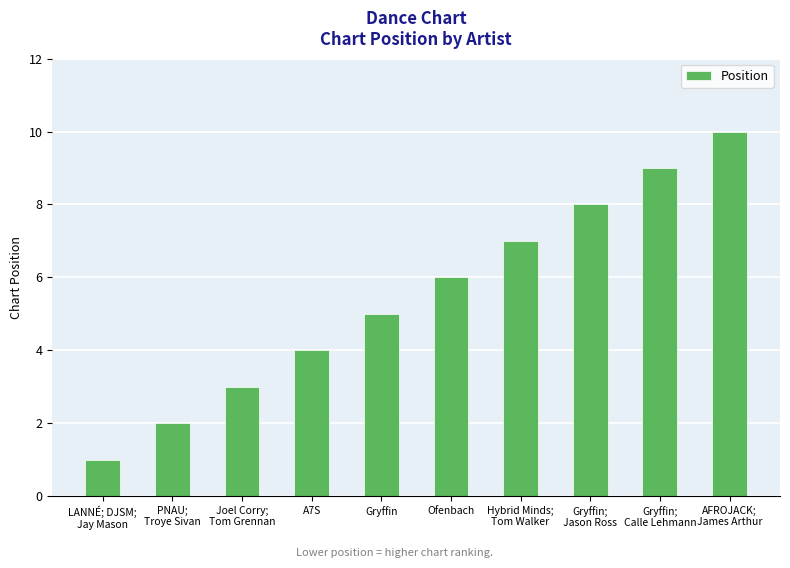

List the labels in order of value, smallest first.

LANNÉ; DJSM;
Jay Mason, PNAU;
Troye Sivan, Joel Corry;
Tom Grennan, A7S, Gryffin, Ofenbach, Hybrid Minds;
Tom Walker, Gryffin;
Jason Ross, Gryffin;
Calle Lehmann, AFROJACK;
James Arthur